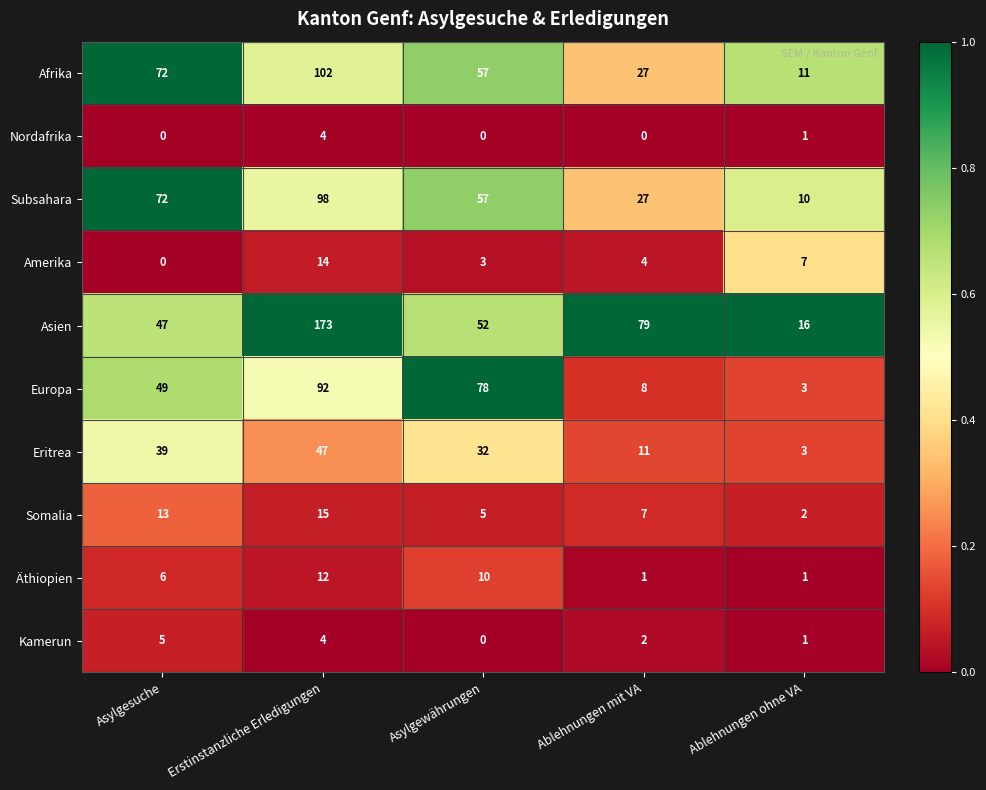

Rank the categories by Subsahara value from highest to lowest.

Erstinstanzliche Erledigungen, Asylgesuche, Asylgewährungen, Ablehnungen mit VA, Ablehnungen ohne VA